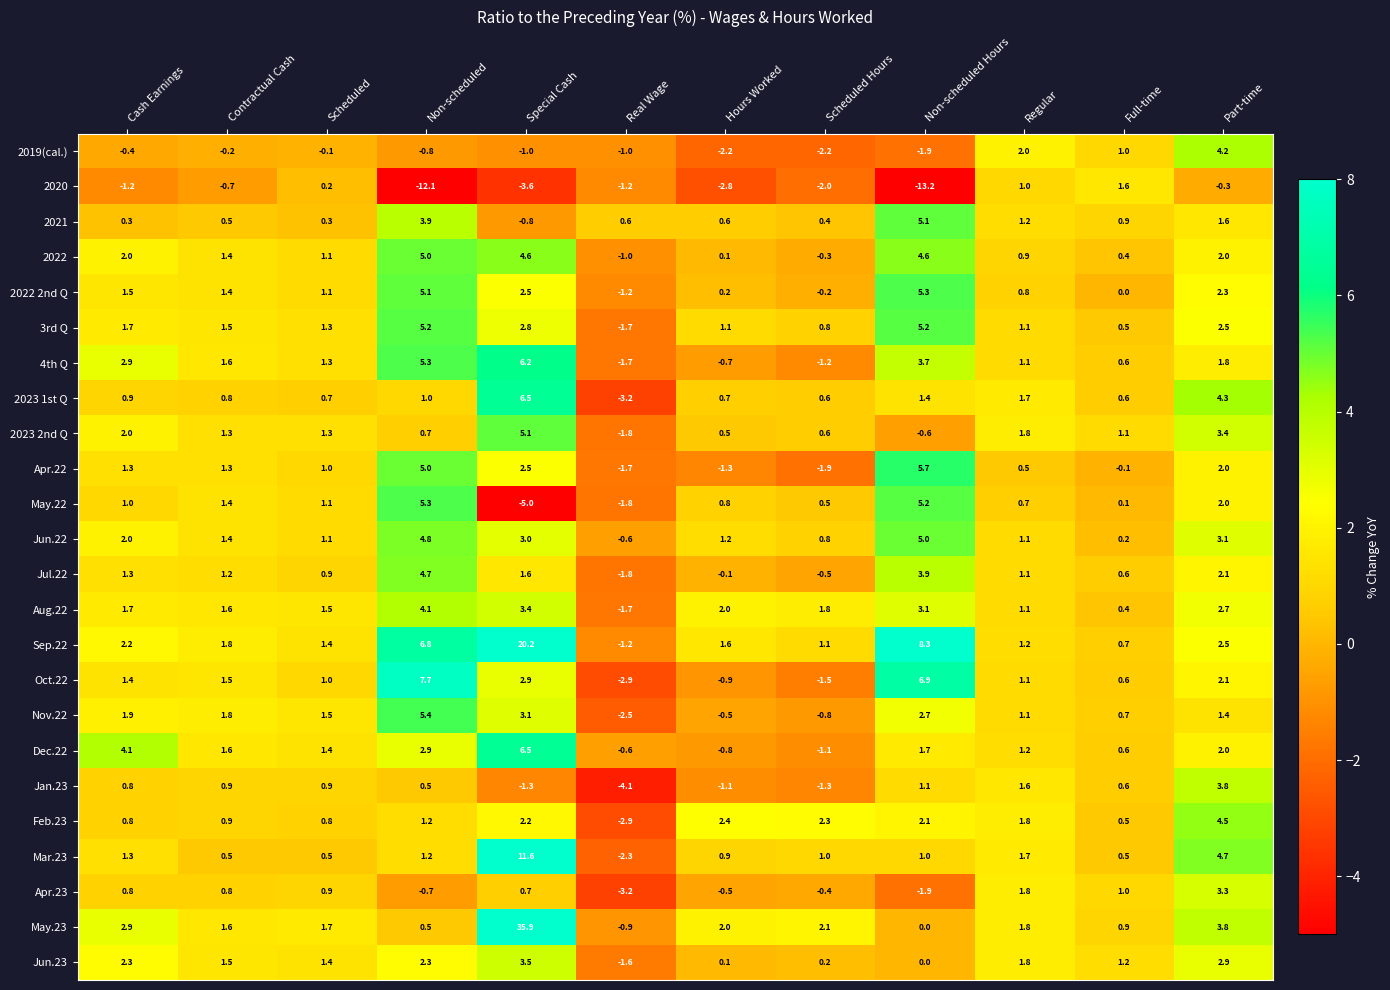

How many values in the 2022 2nd Q series exceed 1?

7